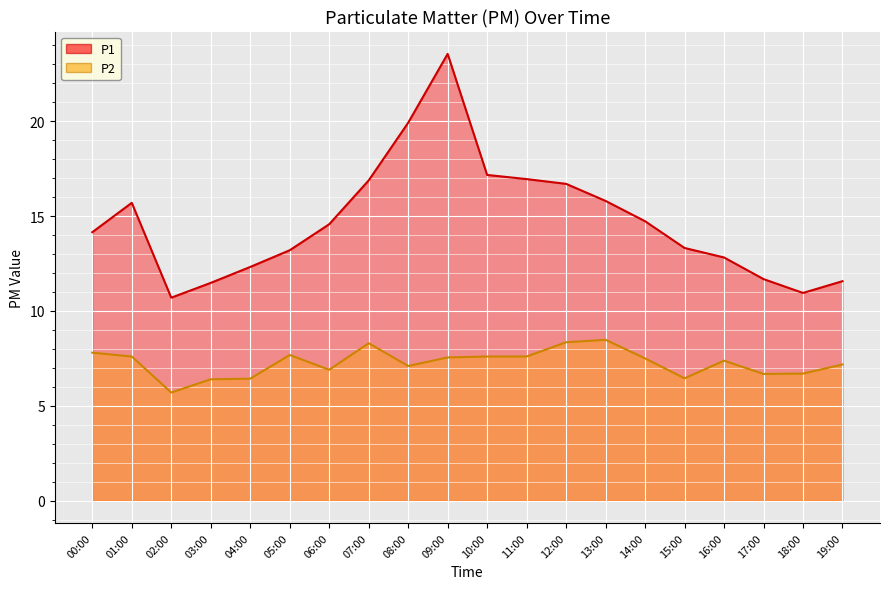

What is the sum of the P1 values at 02:00 and 00:00?

24.9